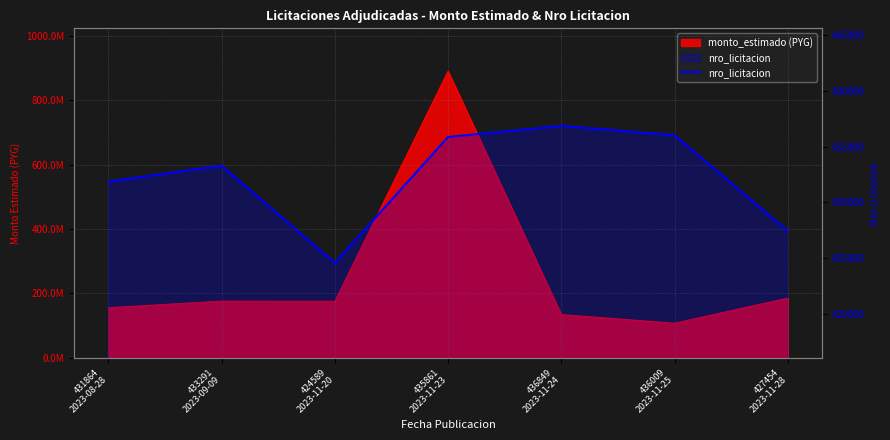

What is the smallest value displayed?

424589